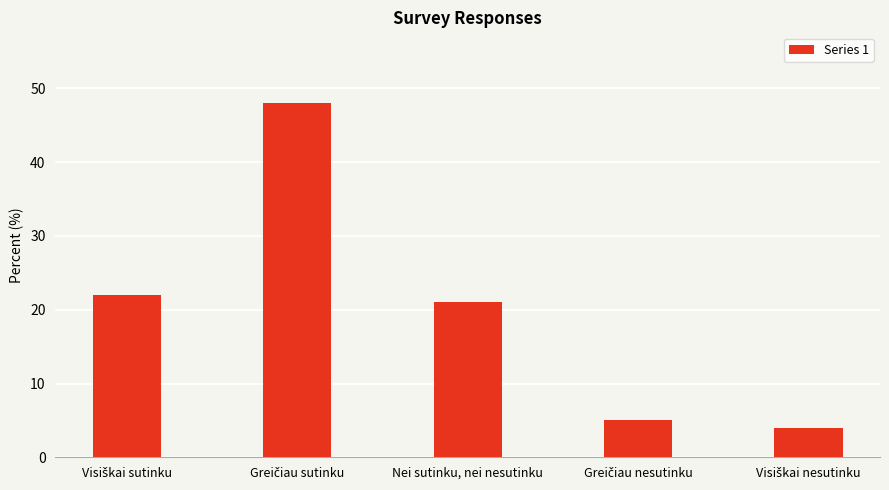

Reading left to right, extract all data points from this chart.

22	48	21	5	4